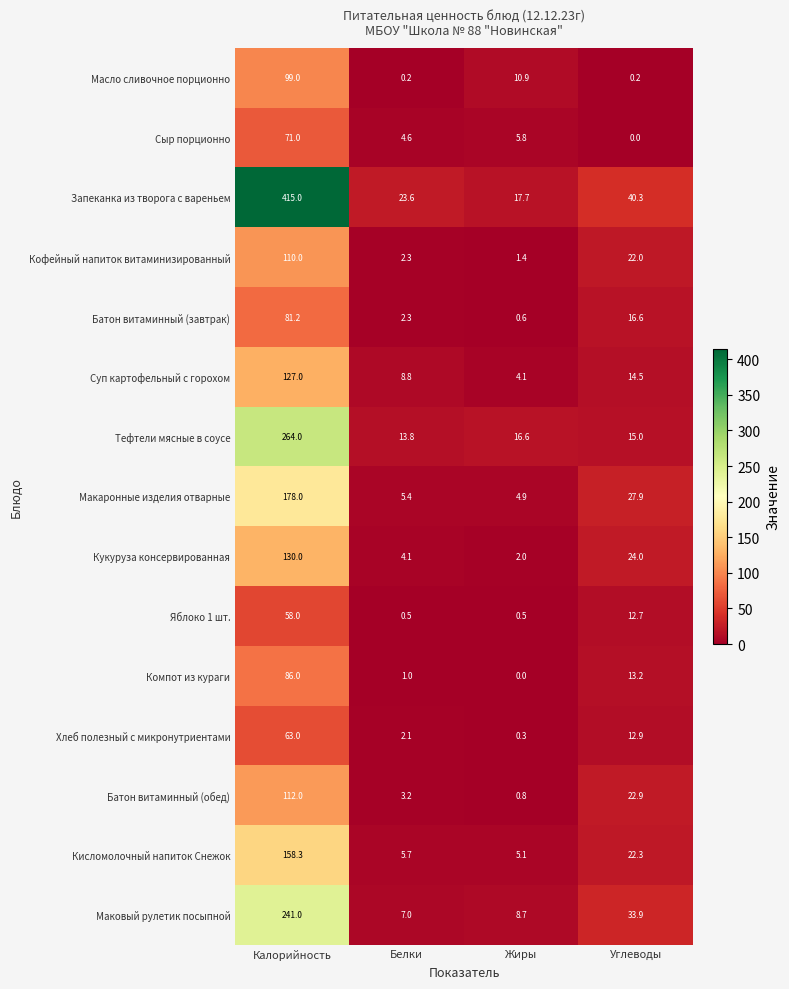

At which label does Батон витаминный (завтрак) reach its minimum?

Жиры